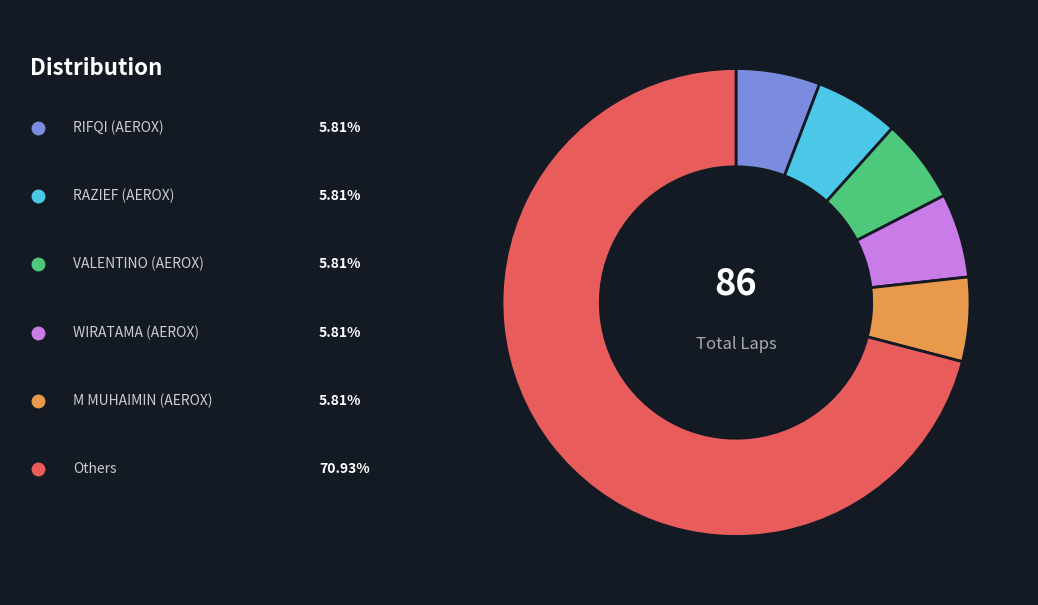

Is there a majority slice in this chart?

Yes